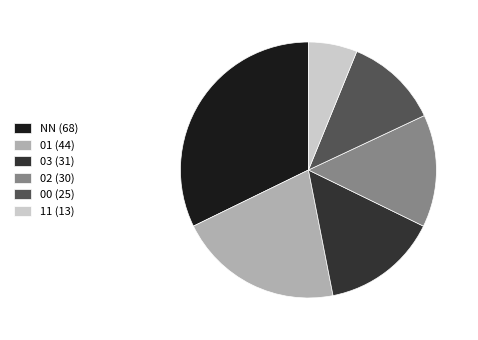

Which has a higher value, 11 (13) or 01 (44)?

01 (44)